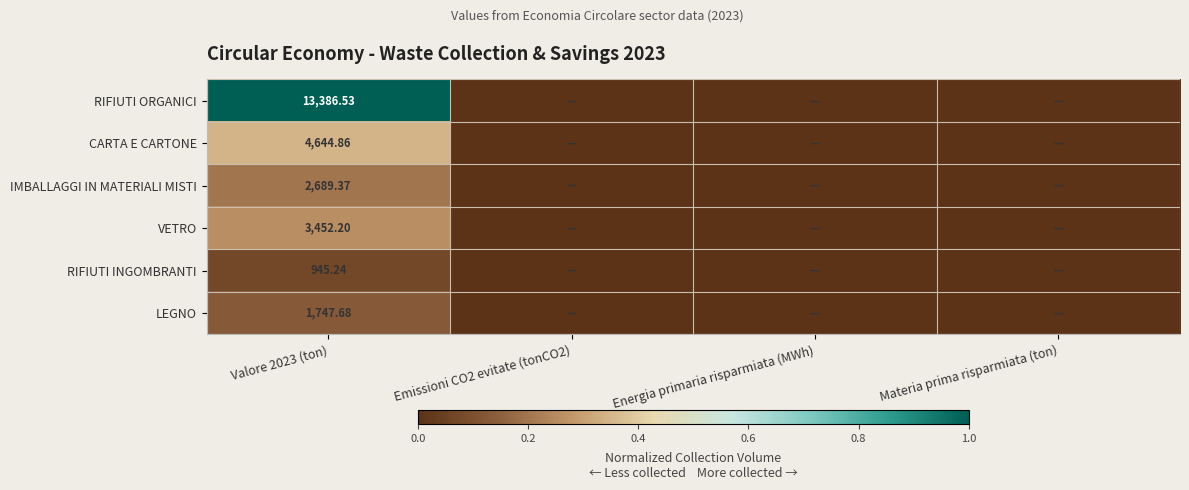

List the labels in order of RIFIUTI INGOMBRANTI value, smallest first.

Emissioni CO2 evitate (tonCO2), Energia primaria risparmiata (MWh), Materia prima risparmiata (ton), Valore 2023 (ton)